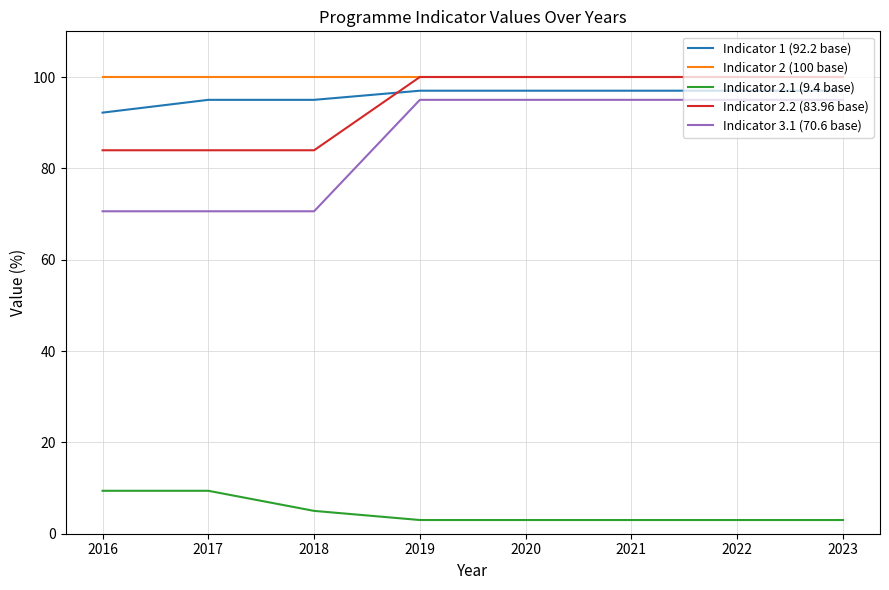

Is the value of Indicator 2.2 (83.96 base) at 2020 greater than the value of Indicator 3.1 (70.6 base) at 2021?

Yes